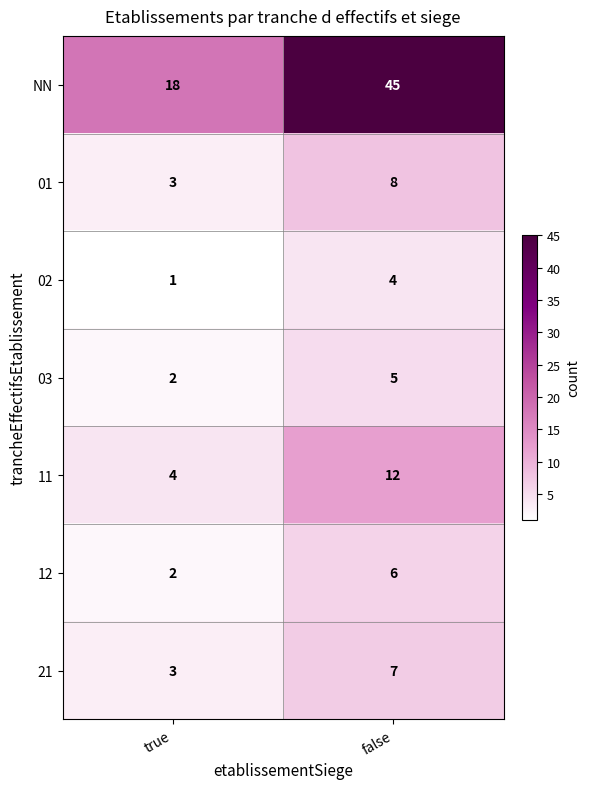

Read the 11 value at true.

4